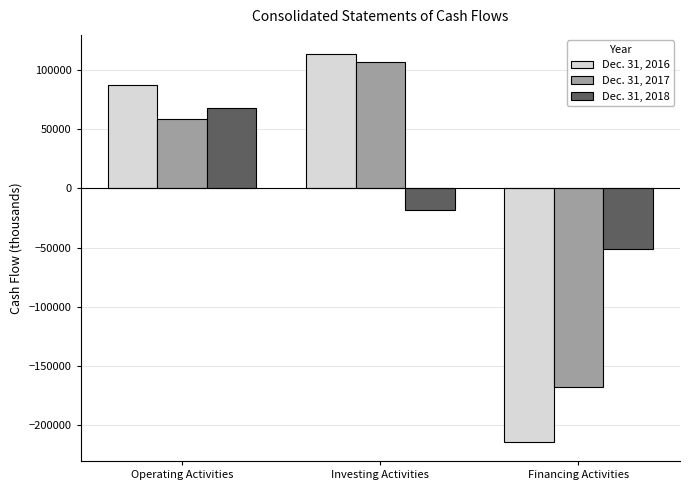

What value does the Dec. 31, 2017 series have at Operating Activities, to the nearest 10?

58920